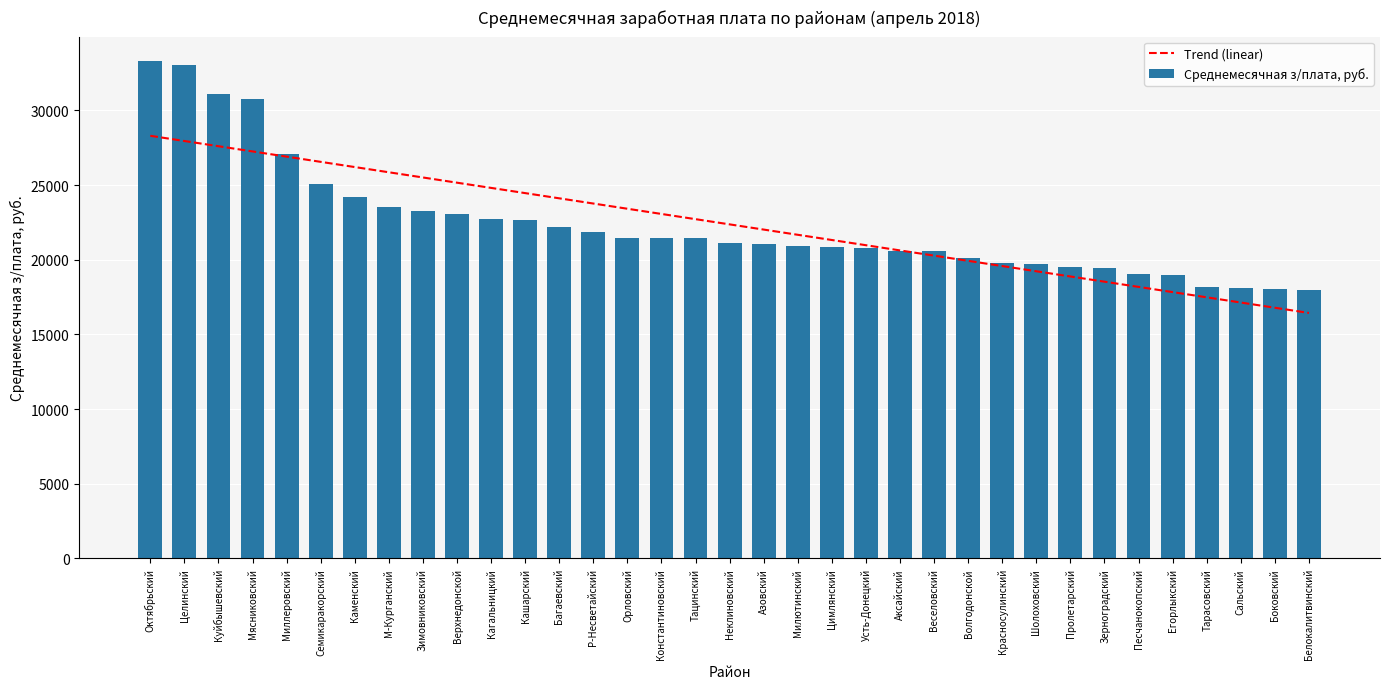

How many data points does each series have?

35